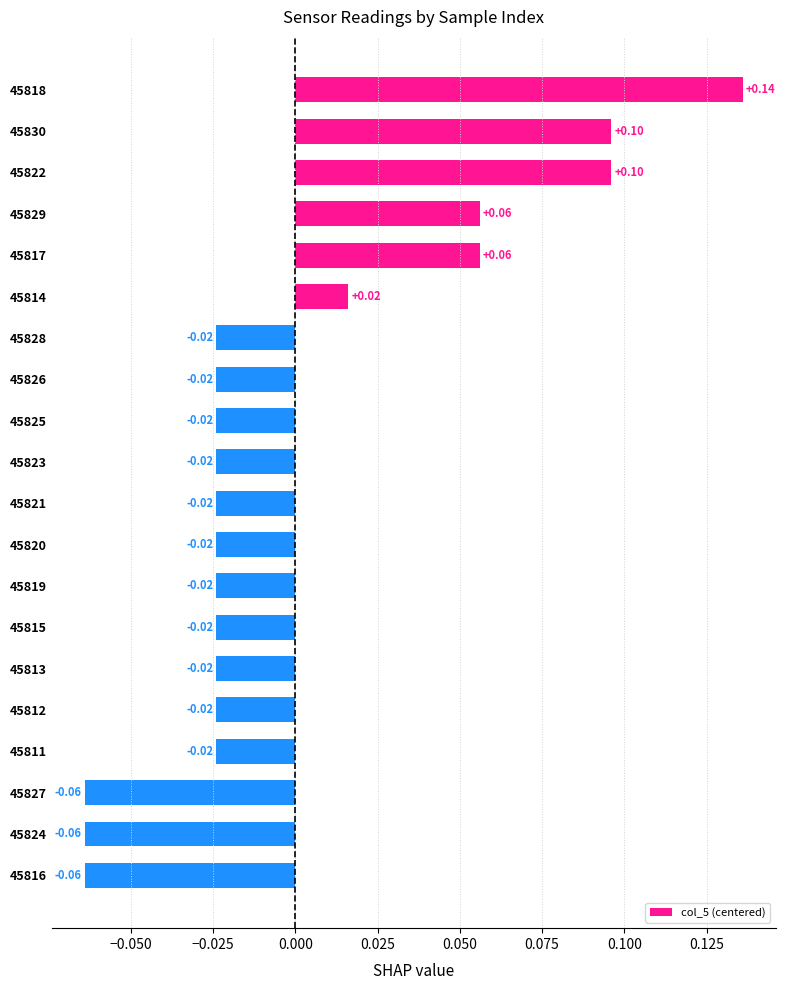

Which has a higher value, 45830 or 45823?

45830